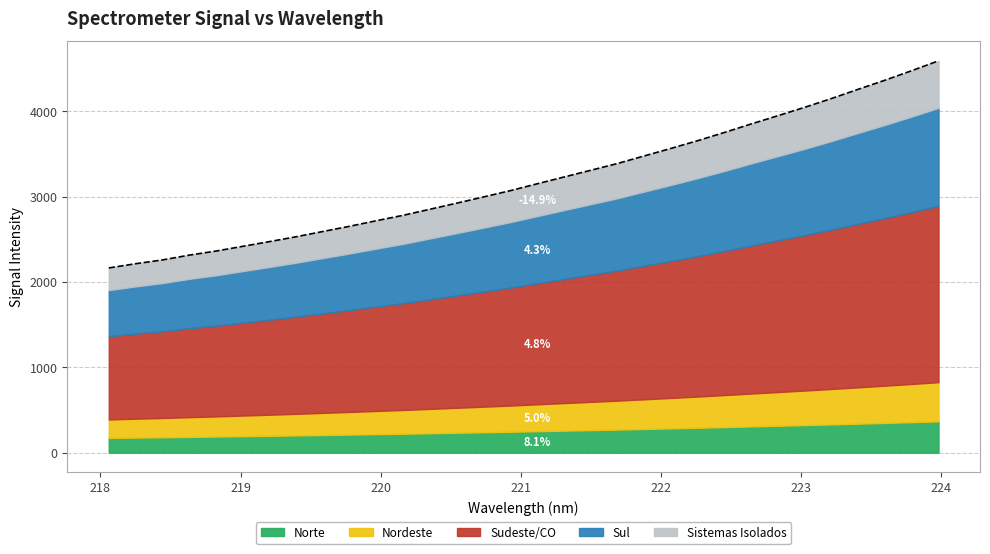

Where is the data nearest to the value 3377?

221.6902